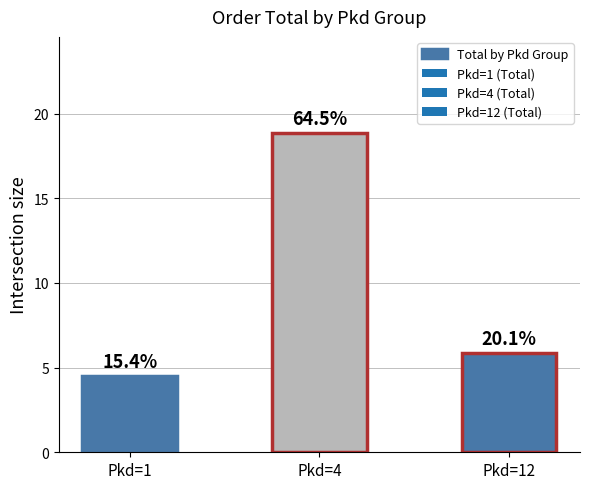

Are the bars horizontal?

No